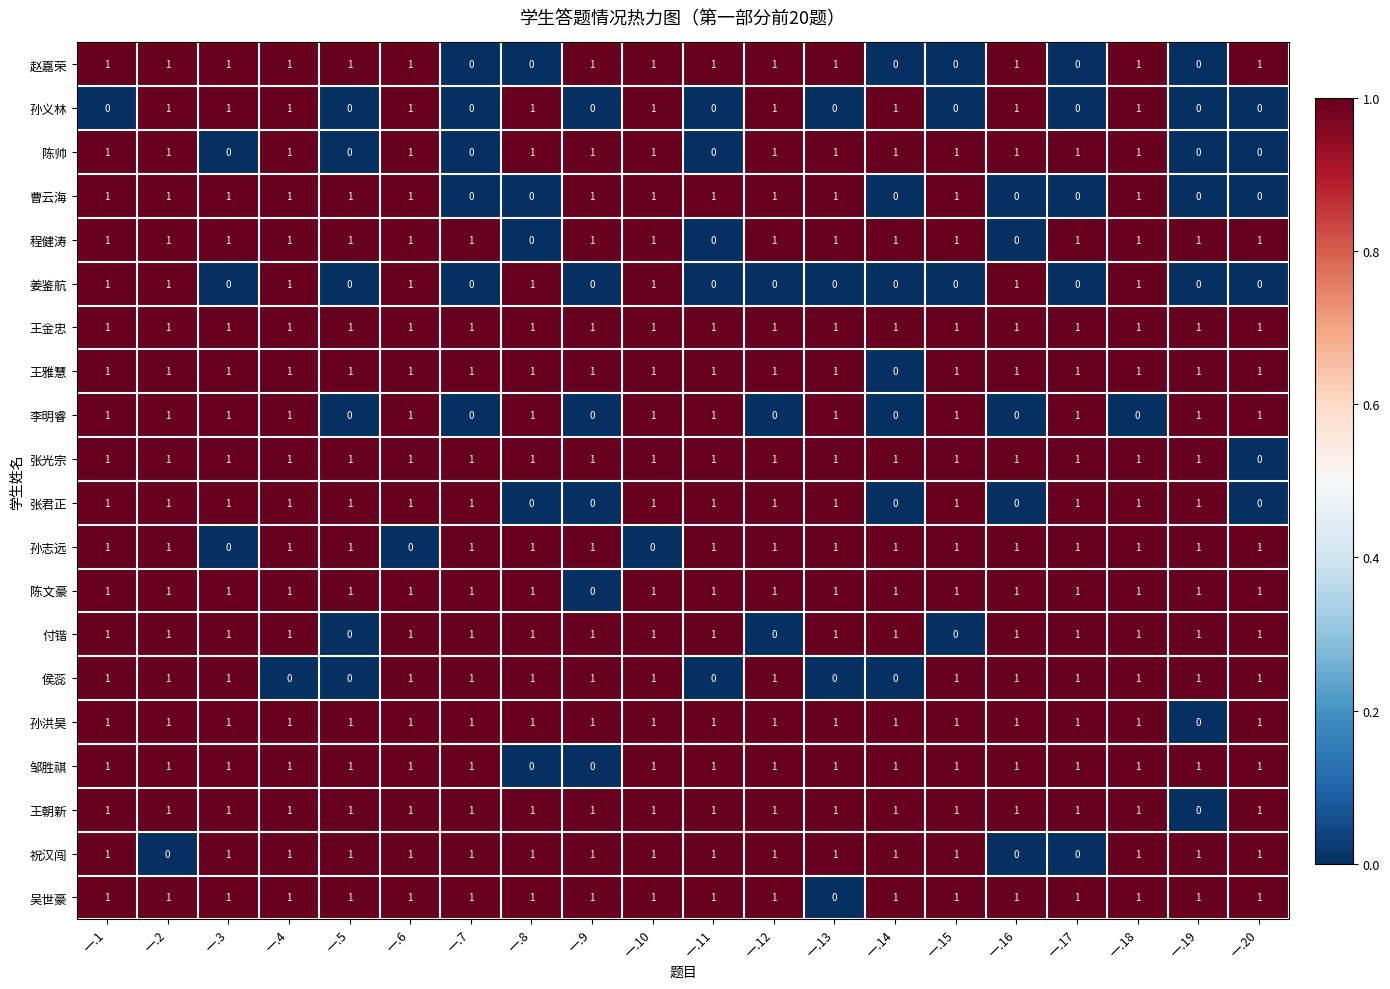

Which category has the lowest value in the 吴世豪 series?

一.13